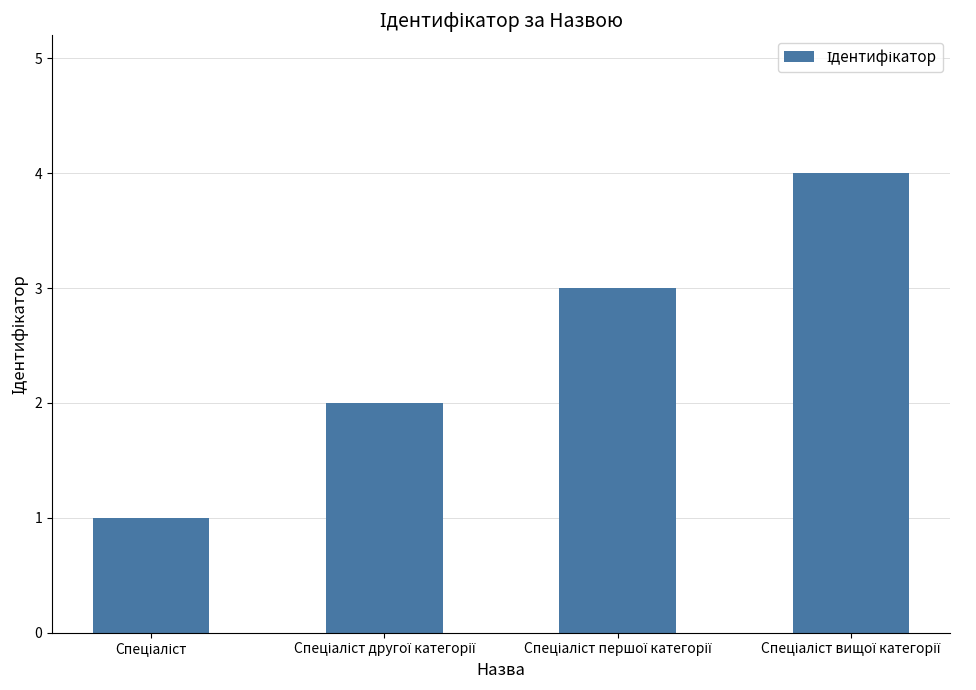

What is the maximum value shown in the chart?

4